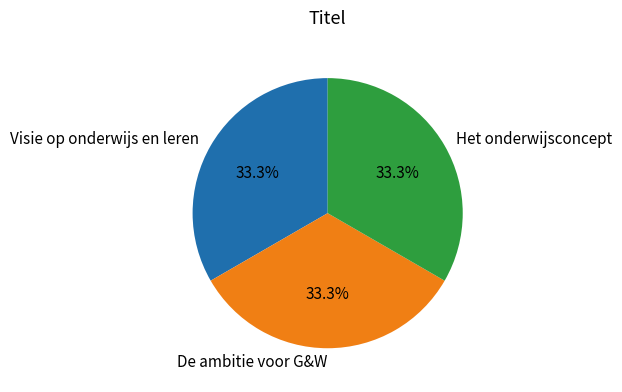

What portion of the pie excludes Het onderwijsconcept?

66.7%